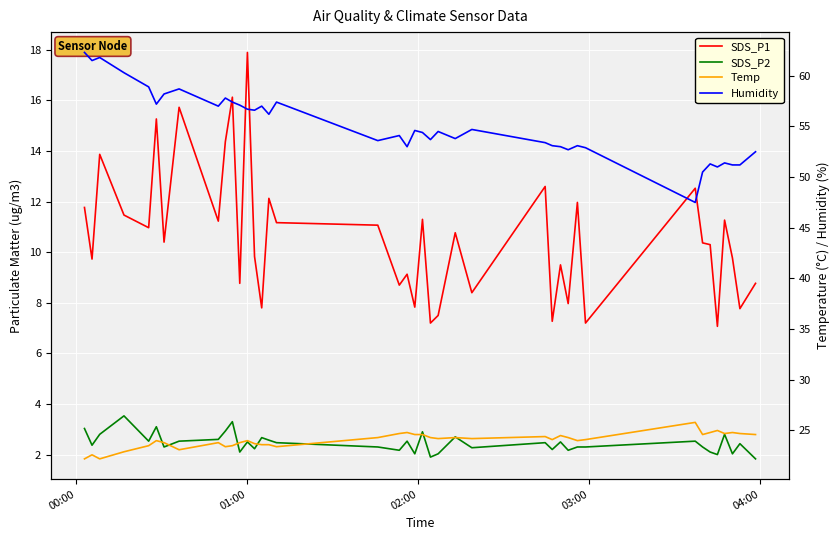

Reading right to left, transcribe all the data shown in this chart.

SDS_P1: 8.8	7.8	9.8	11.3	7.1	10.3	10.4	12.5	7.2	12.0	8.0	9.5	7.3	12.6	8.4	10.8	7.5	7.2	11.3	7.8	9.1	8.7	11.1	11.2	12.1	7.8	9.8	17.9	8.8	16.1	14.4	11.2	15.7	10.4	15.3	11.0	11.5	13.9	9.7	11.8
SDS_P2: 1.8	2.4	2.0	2.8	2.0	2.1	2.3	2.5	2.3	2.3	2.2	2.5	2.2	2.5	2.3	2.7	2.0	1.9	2.9	2.0	2.5	2.2	2.3	2.5	2.6	2.7	2.2	2.5	2.1	3.3	2.9	2.6	2.5	2.3	3.1	2.5	3.5	2.8	2.4	3.0
Temp: 24.6	24.7	24.8	24.7	25.0	24.8	24.6	25.8	24.1	24.0	24.3	24.5	24.1	24.4	24.2	24.3	24.2	24.3	24.6	24.6	24.8	24.7	24.3	23.4	23.6	23.6	23.7	24.0	23.8	23.5	23.4	23.8	23.1	23.8	24.0	23.5	22.9	22.2	22.6	22.2
Humidity: 52.5	51.2	51.2	51.4	51.0	51.3	50.5	47.5	52.9	53.1	52.7	53.0	53.1	53.4	54.7	53.8	54.5	53.7	54.4	54.6	53.0	54.1	53.6	57.4	56.2	57.0	56.6	56.7	57.1	57.4	57.8	57.0	58.7	58.2	57.2	58.9	60.3	61.8	61.5	62.3